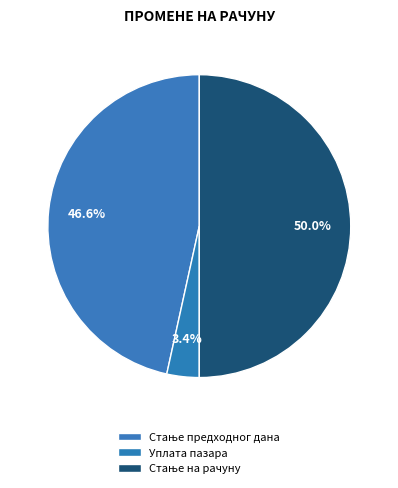

How many segments does this pie chart have?

3